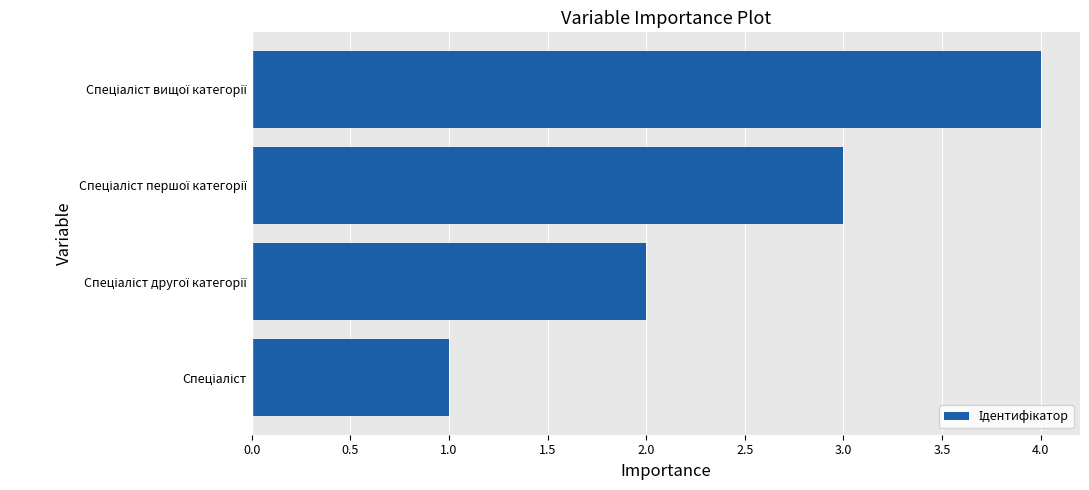

What is the sum of all values?

10